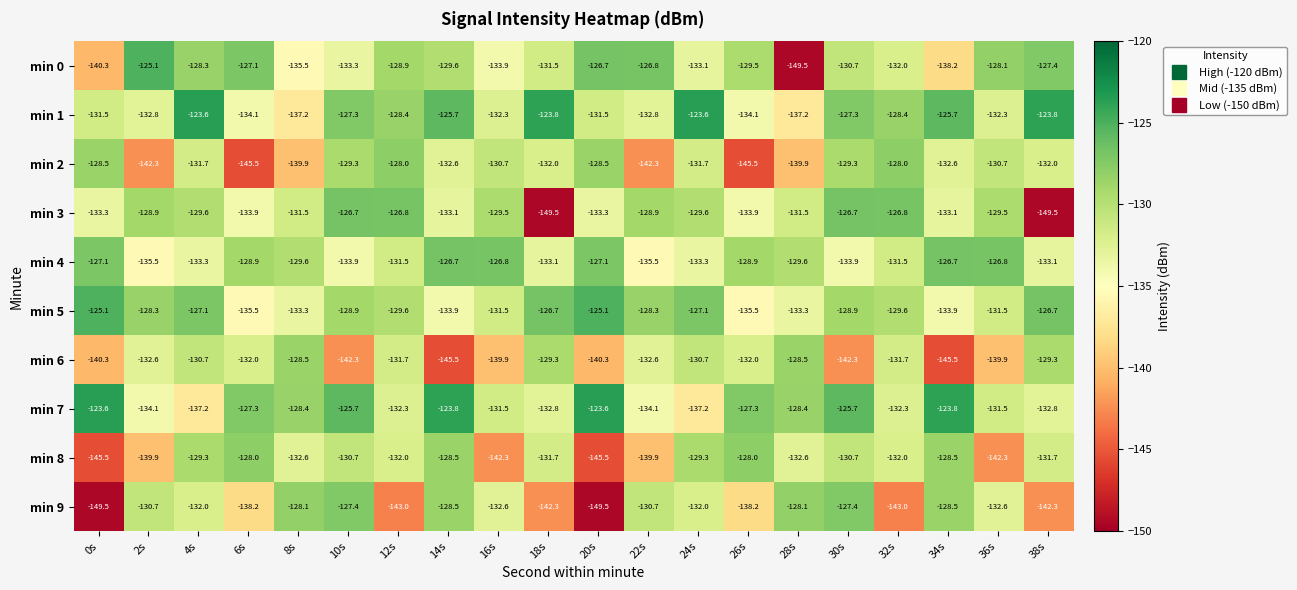

At which category is the sum across all series the highest?

4s